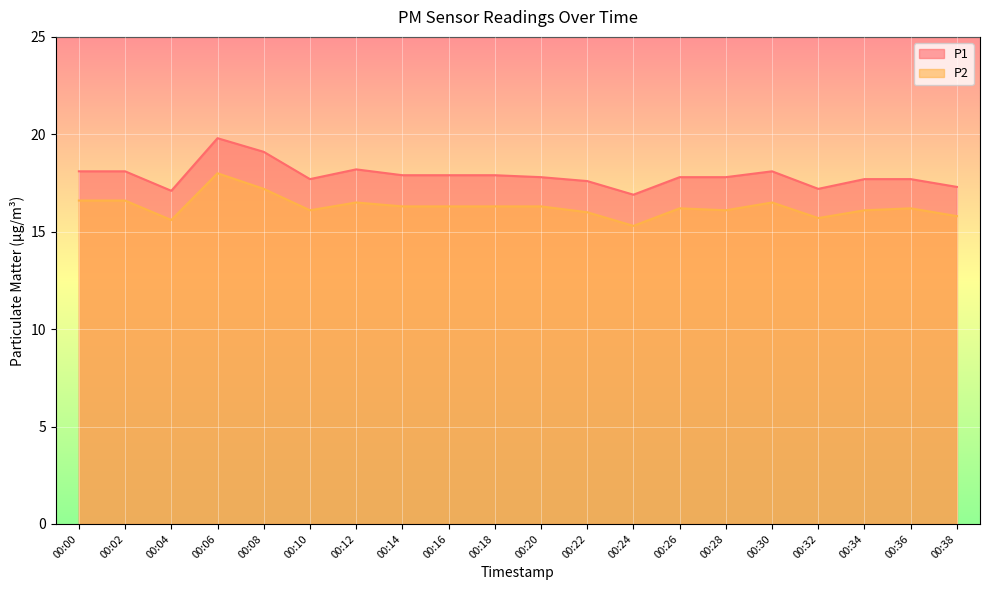

In P1, how many points are higher than both neighbors (excluding endpoints)?

3